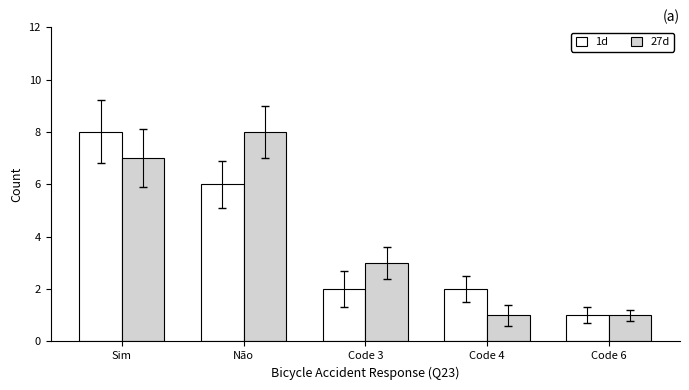

The 27d series shows 8 at Não. True or false?

True